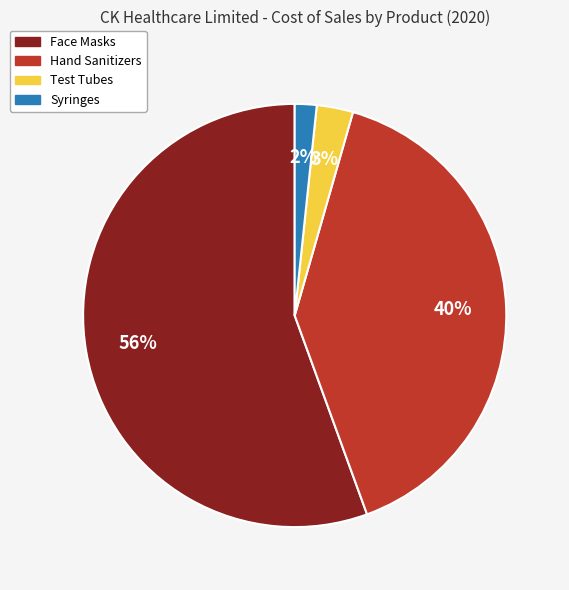

What is the ratio of the value at Face Masks to the value at Hand Sanitizers?

1.4